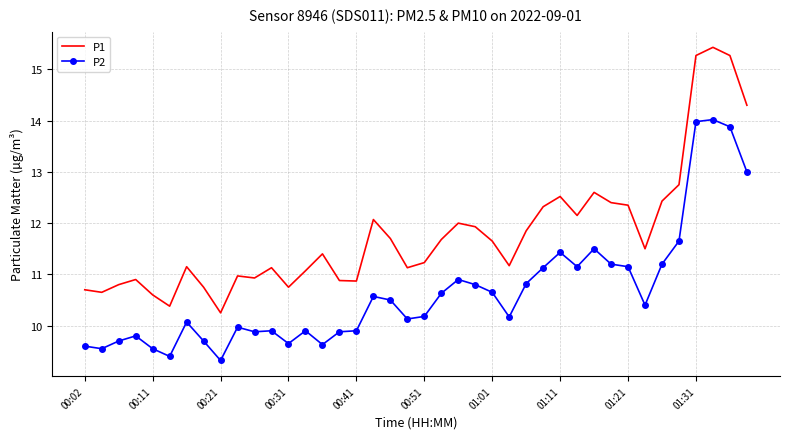

True or false: P2 and P1 intersect in this chart.

False